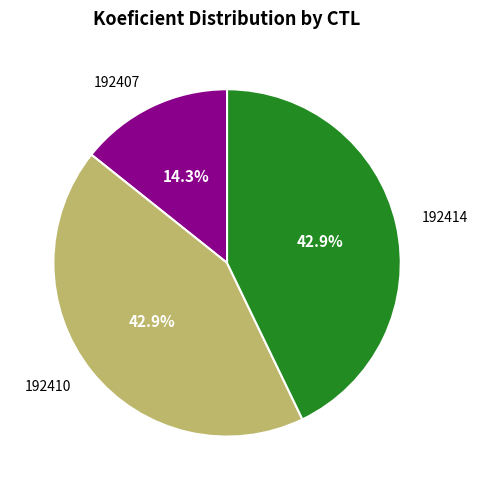

True or false: 192407 accounts for 14% of the total.

True